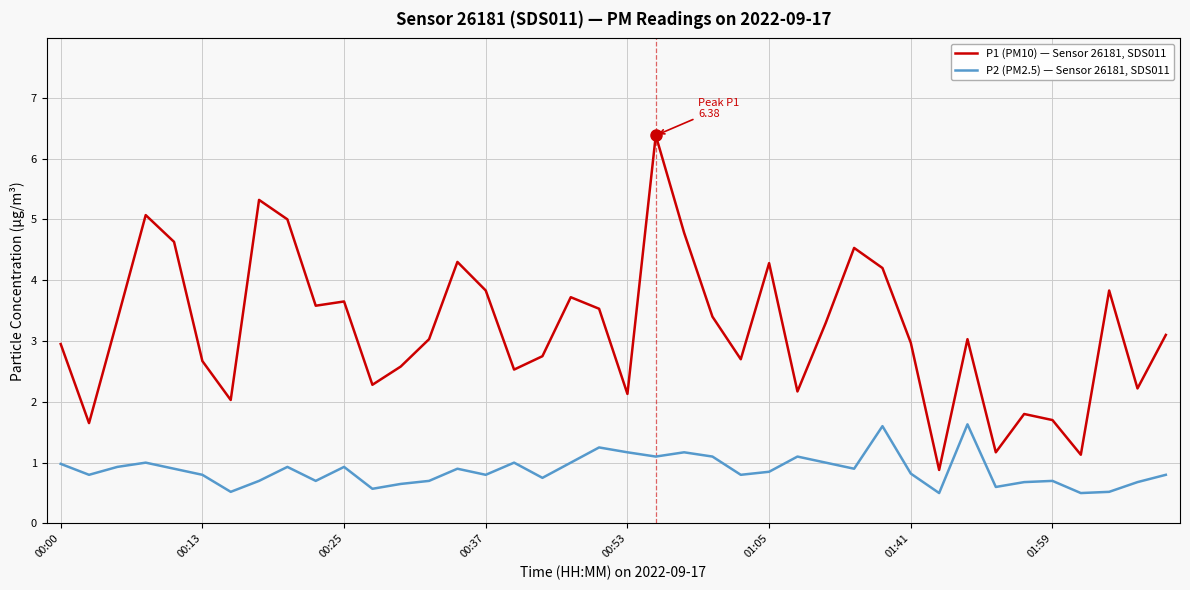

Which series has the largest total across all categories?

P1 (PM10) — Sensor 26181, SDS011